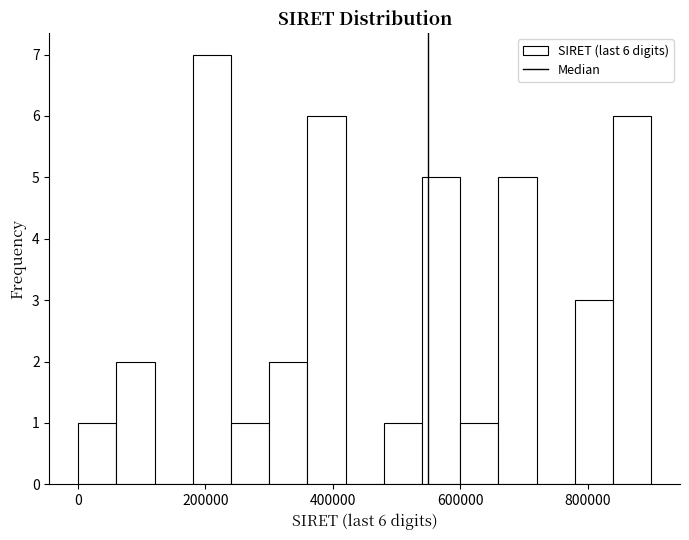

Around what value on the x-axis is the tallest bar? Give the approximate position of its centre, as read against the axis.

220000